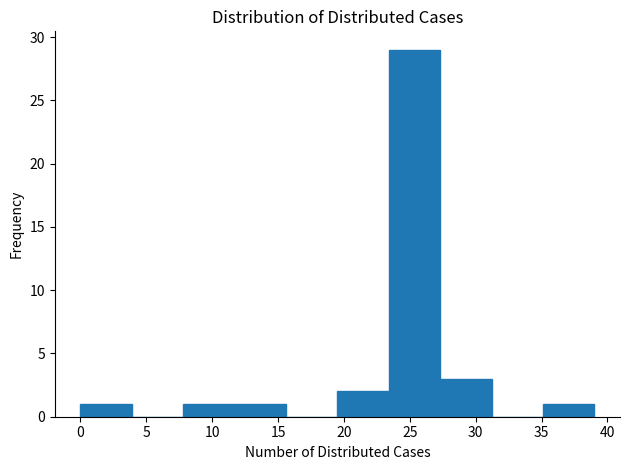

Reading left to right, list every bar in this chart as the range it spans on the x-axis followed by its height. Neither the bar edges nor the heights are printed on the chart, so give them approximately, as read against the axes.

0.0 to 3.9: 1
3.9 to 7.8: 0
7.8 to 11.7: 1
11.7 to 15.6: 1
15.6 to 19.5: 0
19.5 to 23.4: 2
23.4 to 27.3: 29
27.3 to 31.2: 3
31.2 to 35.1: 0
35.1 to 39.0: 1